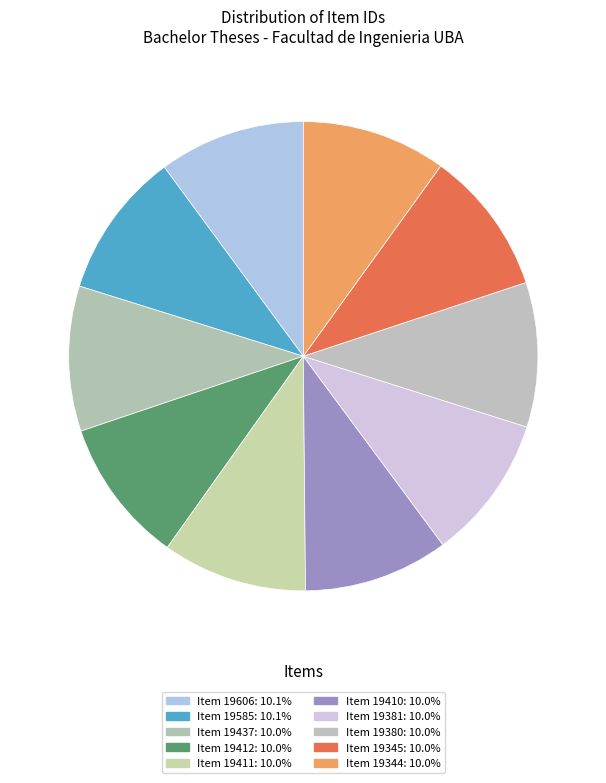

Which slice is the largest?

Item 19606